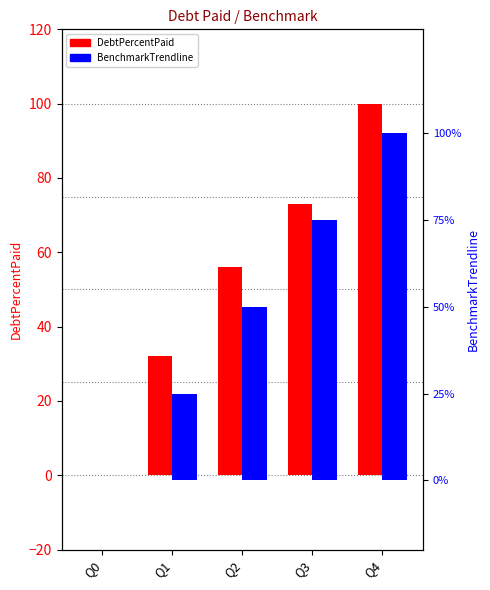

The value of BenchmarkTrendline at Q0 is 0.0. True or false?

True